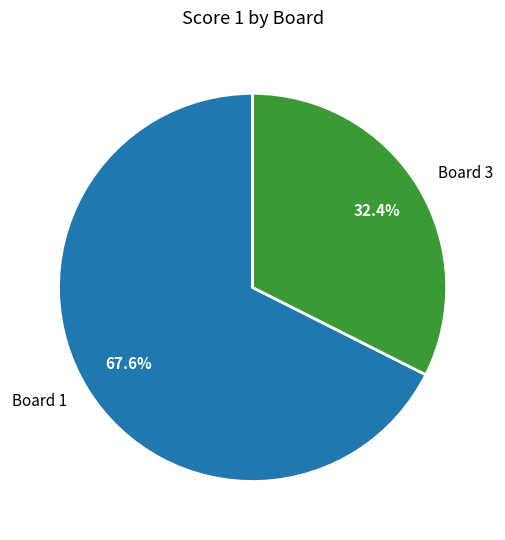

To the nearest percent, what is the difference between the largest and smallest slice percentages?

35%